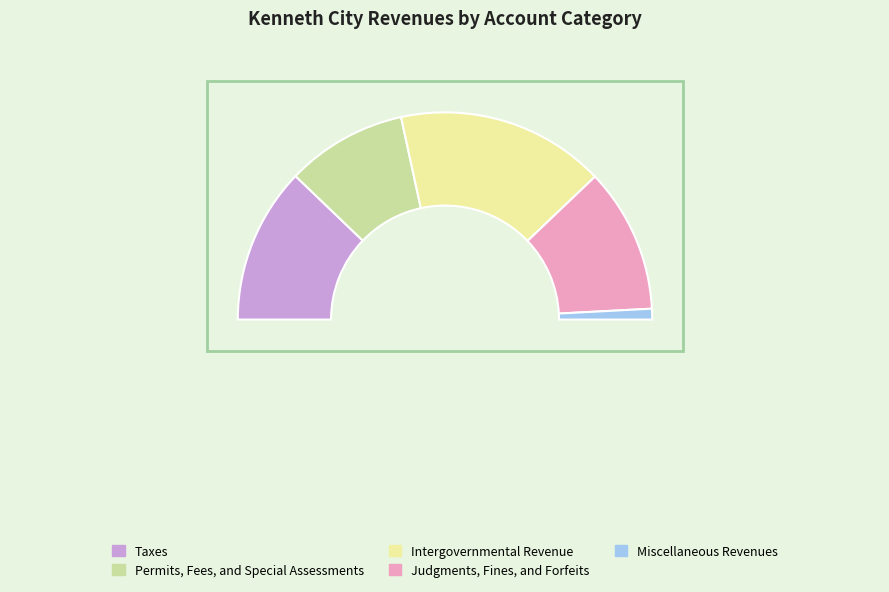

Which slice is the smallest?

Miscellaneous Revenues